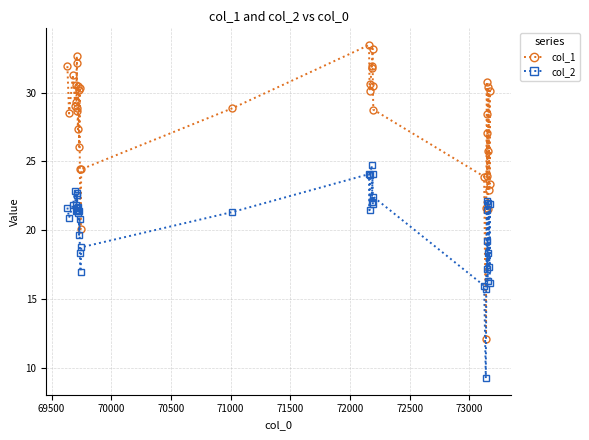

What is the sum of all col_1 values?

1117.3